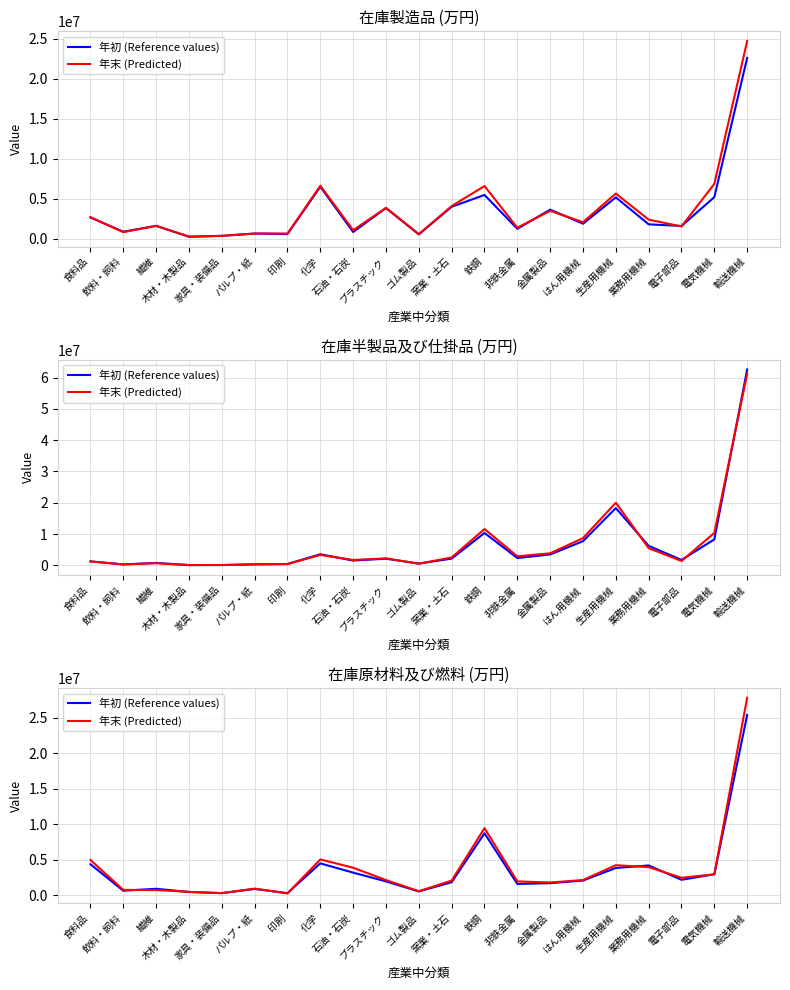

List the series in order of their overall mean, lowest first.

年初 (Reference values), 年末 (Predicted)